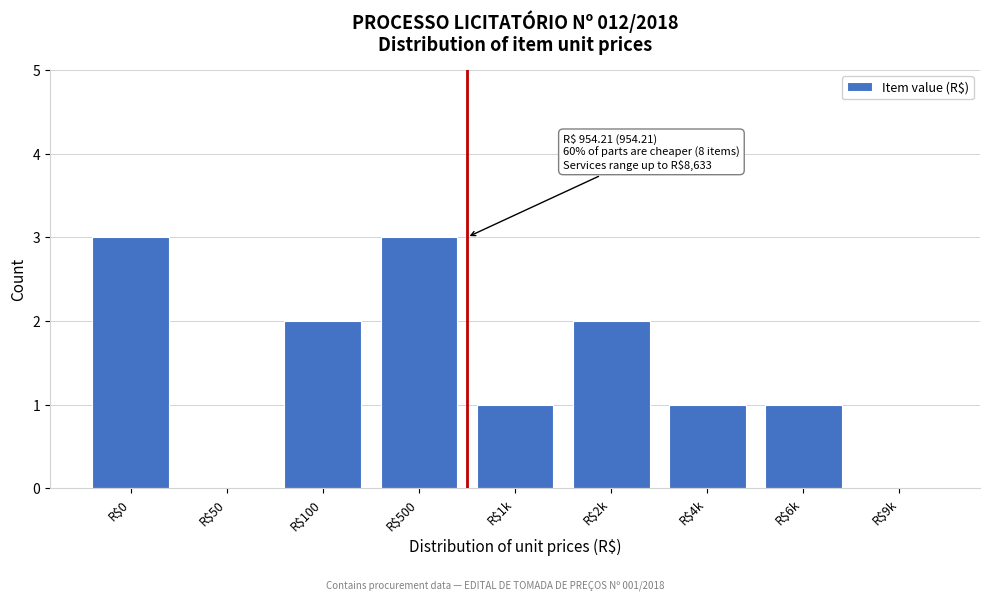

What is the greatest value displayed?

3